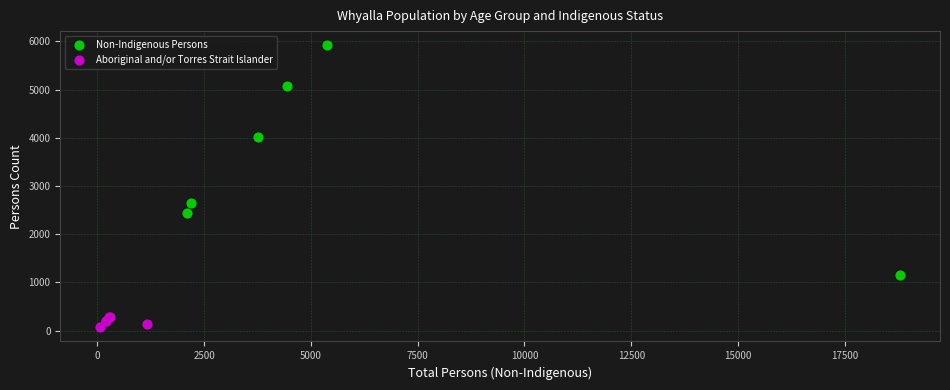

What are all the series names shown in the legend?

Non-Indigenous Persons, Aboriginal and/or Torres Strait Islander